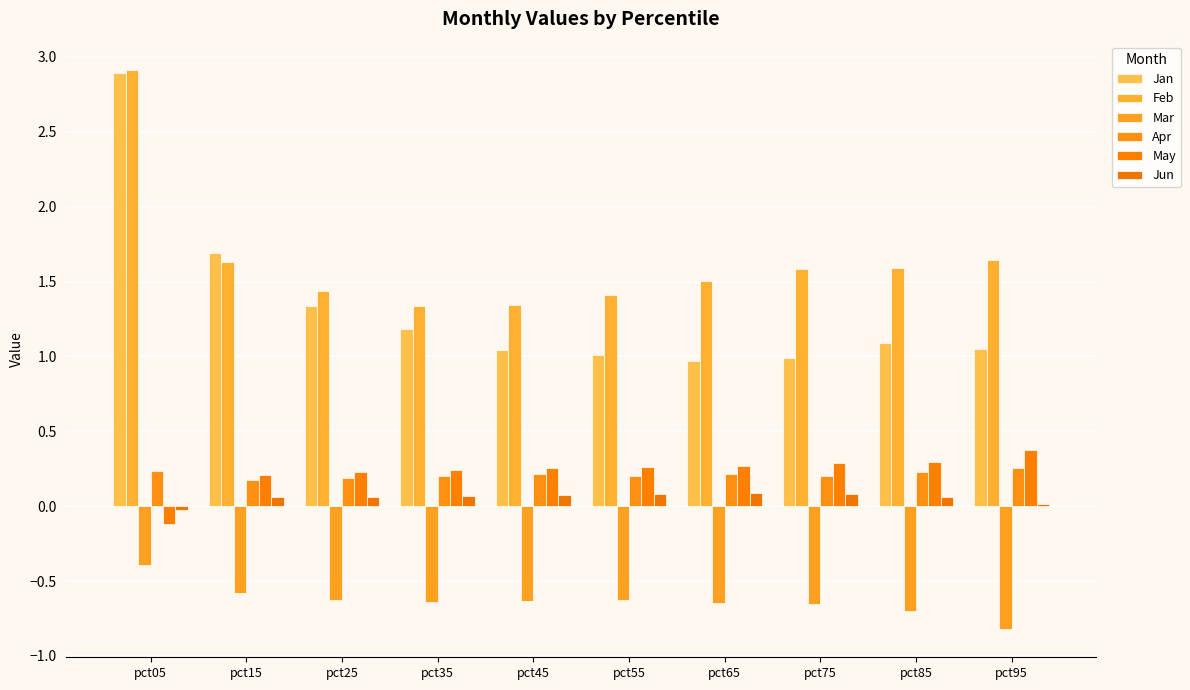

Count the number of categories in the chart.

10